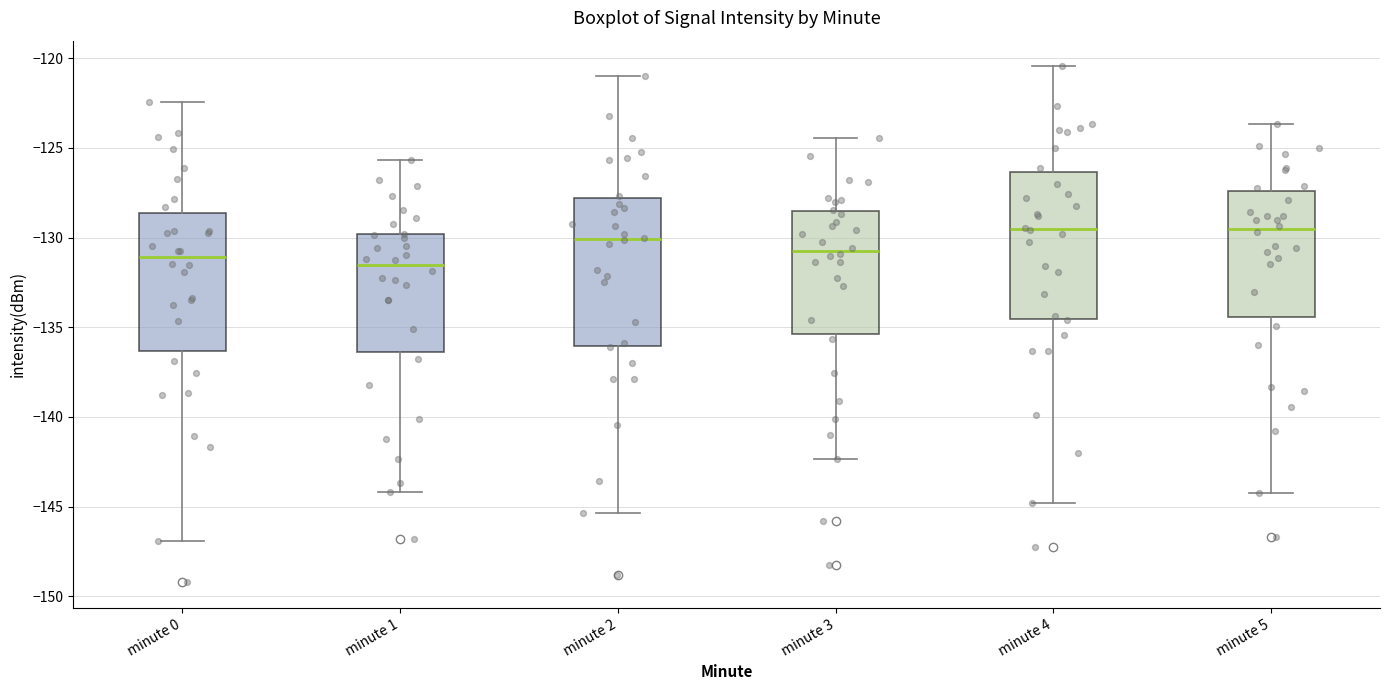

Reading left to right, transcribe this box plot: for each box, give where its median line is, the range the box spans, and where its two whiskers end, as read against the y-axis. The values are not printed on the chart, so give them approximately, as read against the axis.

minute 0: median -131.0, box -136.5 to -128.5, whiskers -147.0 to -122.5
minute 1: median -131.5, box -136.5 to -130.0, whiskers -144.0 to -125.5
minute 2: median -130.0, box -136.0 to -128.0, whiskers -145.5 to -121.0
minute 3: median -130.5, box -135.5 to -128.5, whiskers -142.5 to -124.5
minute 4: median -129.5, box -134.5 to -126.5, whiskers -145.0 to -120.5
minute 5: median -129.5, box -134.5 to -127.5, whiskers -144.0 to -123.5